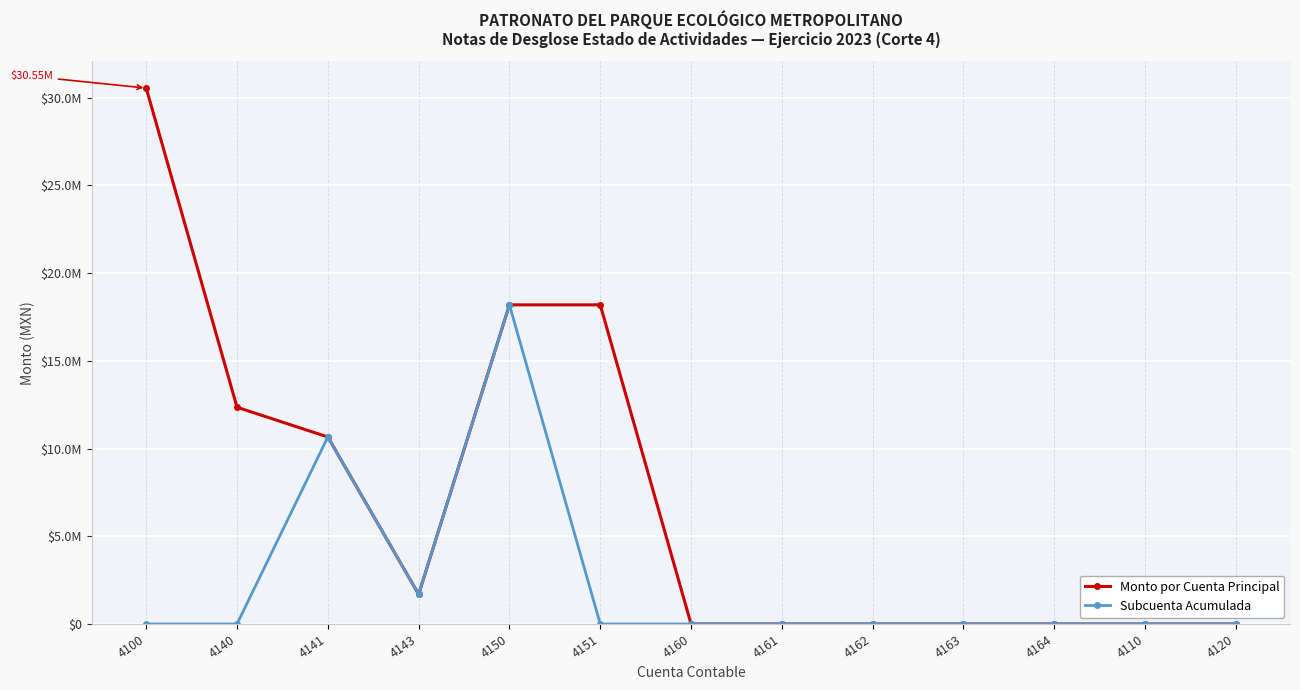

The value of Subcuenta Acumulada at 4161 is 0.0. True or false?

True